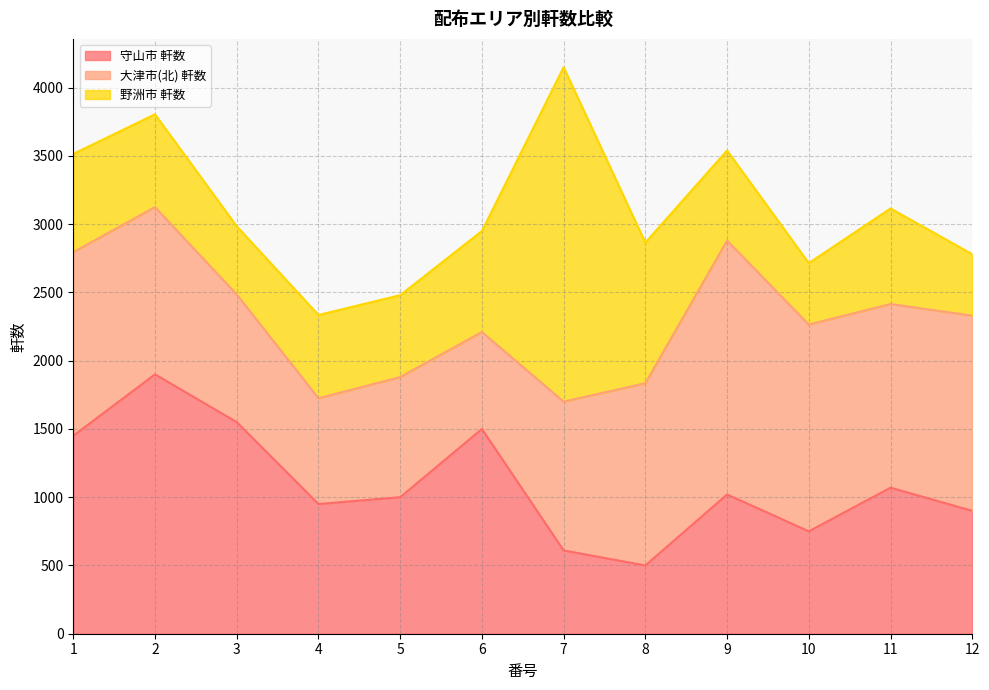

Which category has the lowest value across all series?

10